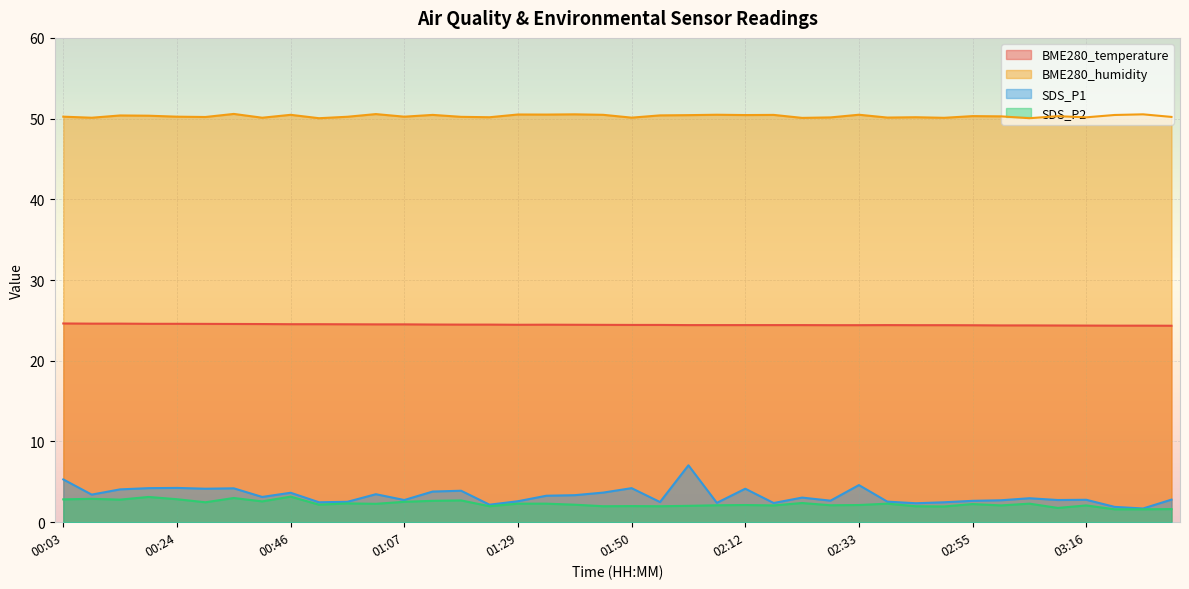

Does the chart display data point markers on the line(s)?

No